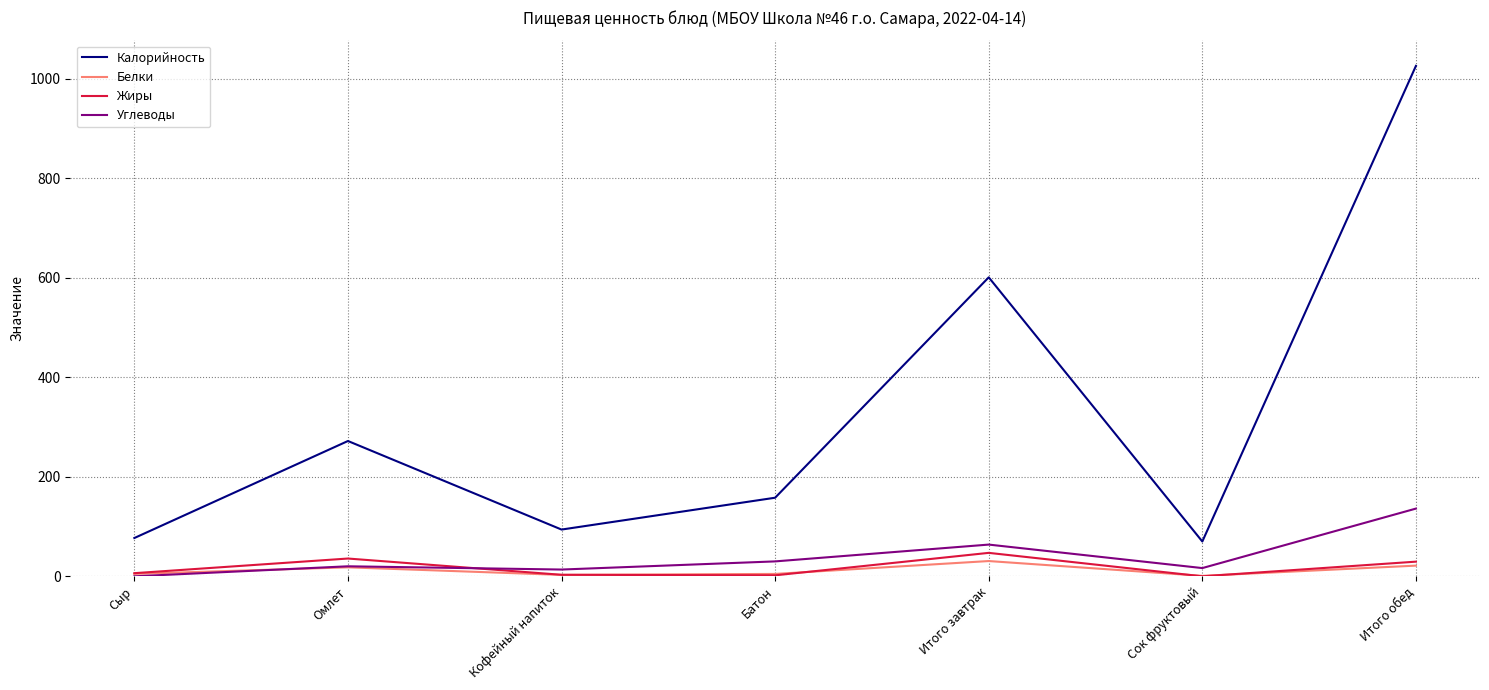

Where is Калорийность nearest to the value 548?

Итого завтрак